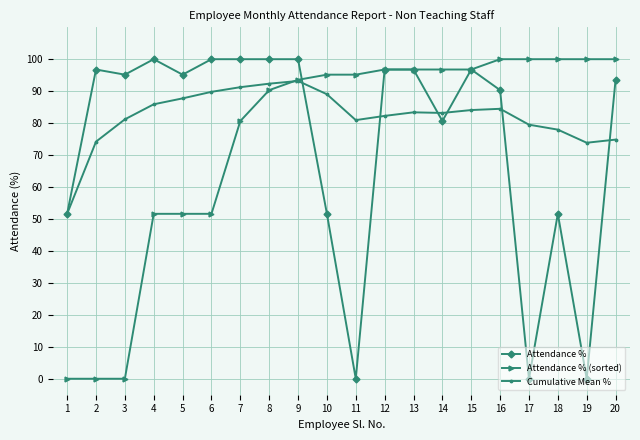

What is the average value of the Cumulative Mean % series?

82.0